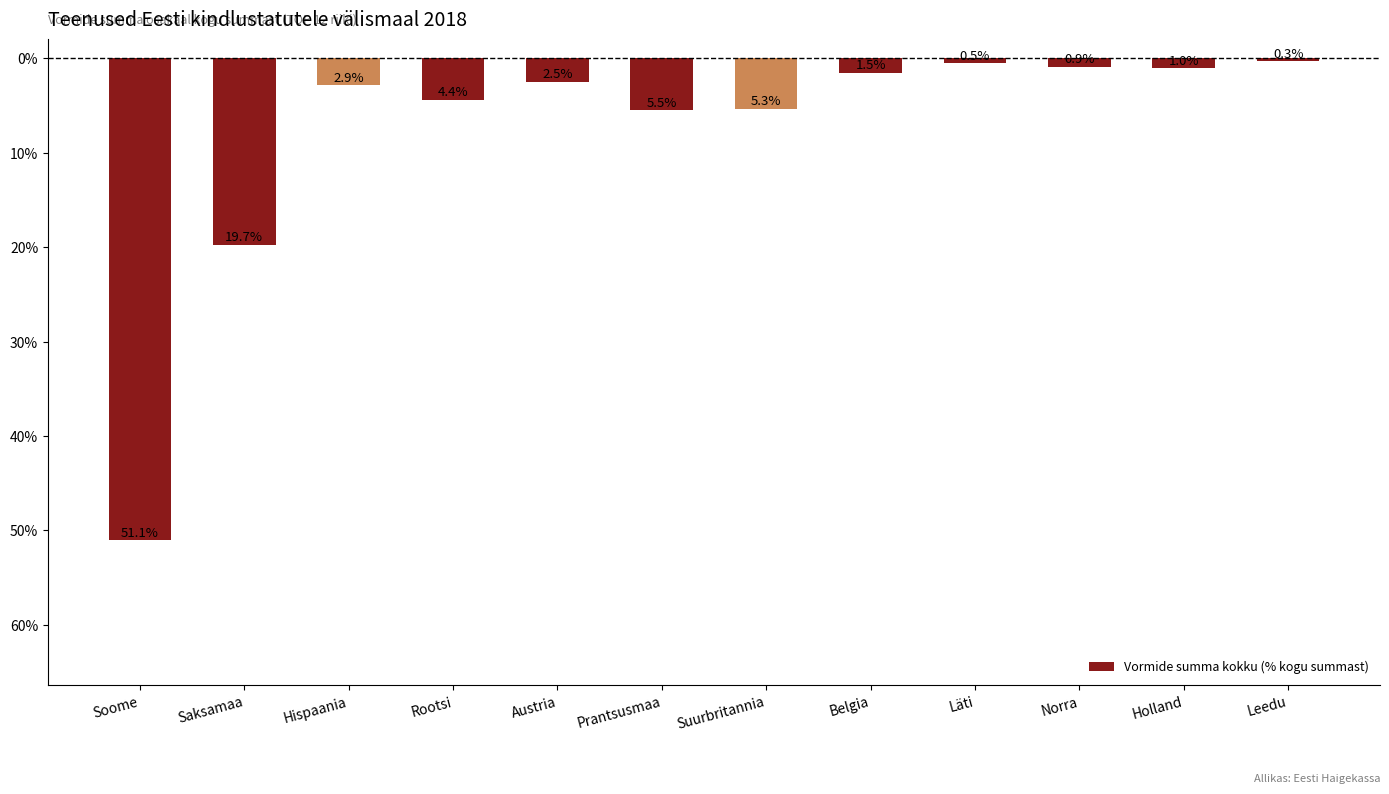

True or false: the data shows 2.9 at Hispaania.

True